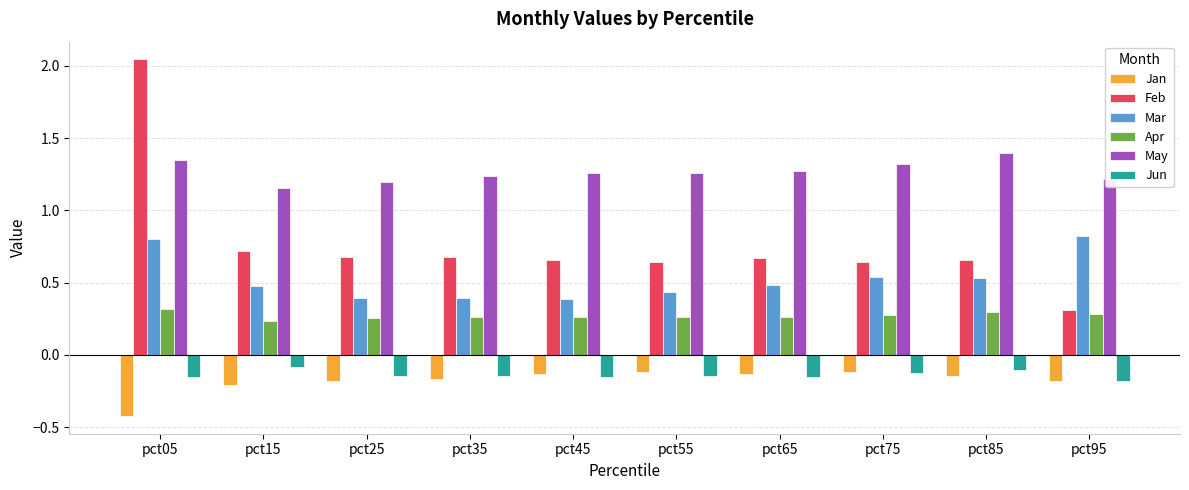

Which series changed the most between pct05 and pct25?

Feb